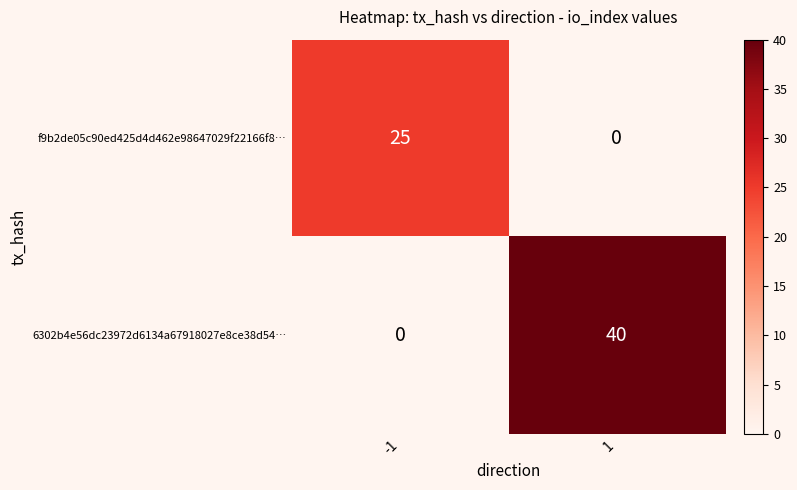

What is the total value across all series at -1?

25